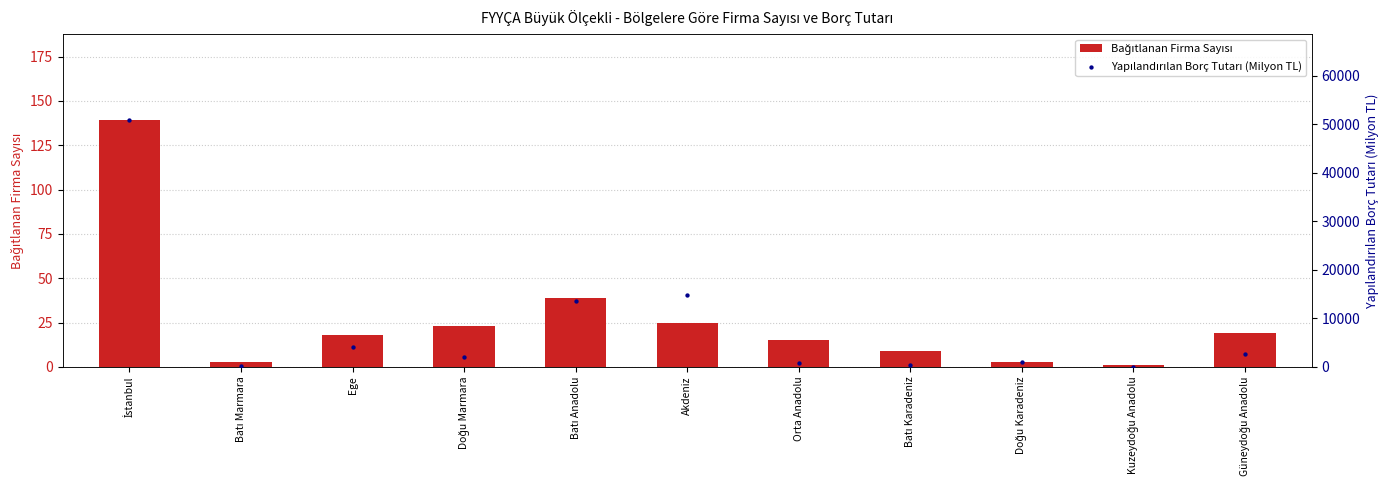

Which series contains the highest Y value?

Yapılandırılan Borç Tutarı (Milyon TL)